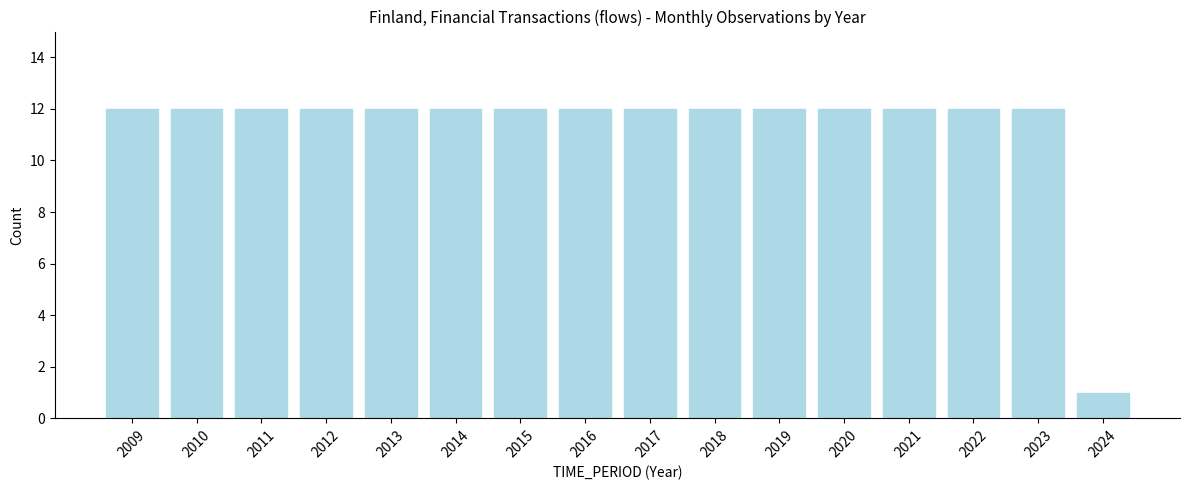

Reading left to right, what are all the values shown in this chart?

12	12	12	12	12	12	12	12	12	12	12	12	12	12	12	1